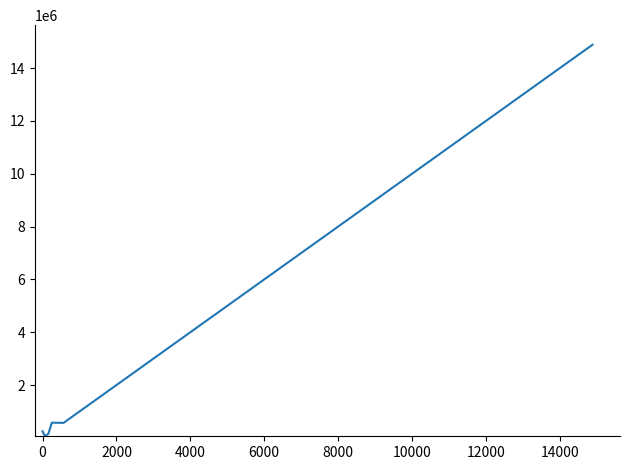

What is the difference between the maximum and minimum values?

14826046.6